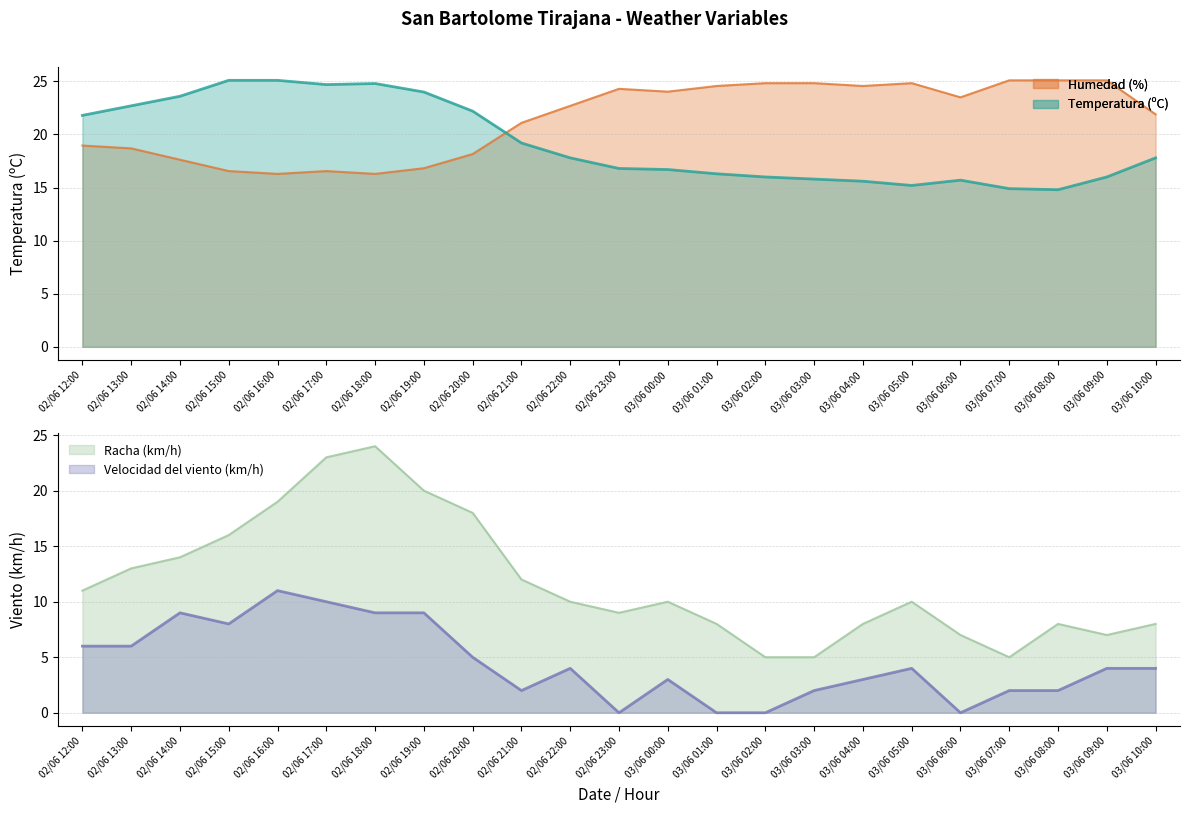

True or false: Racha (km/h) and Temperatura (ºC) intersect in this chart.

False